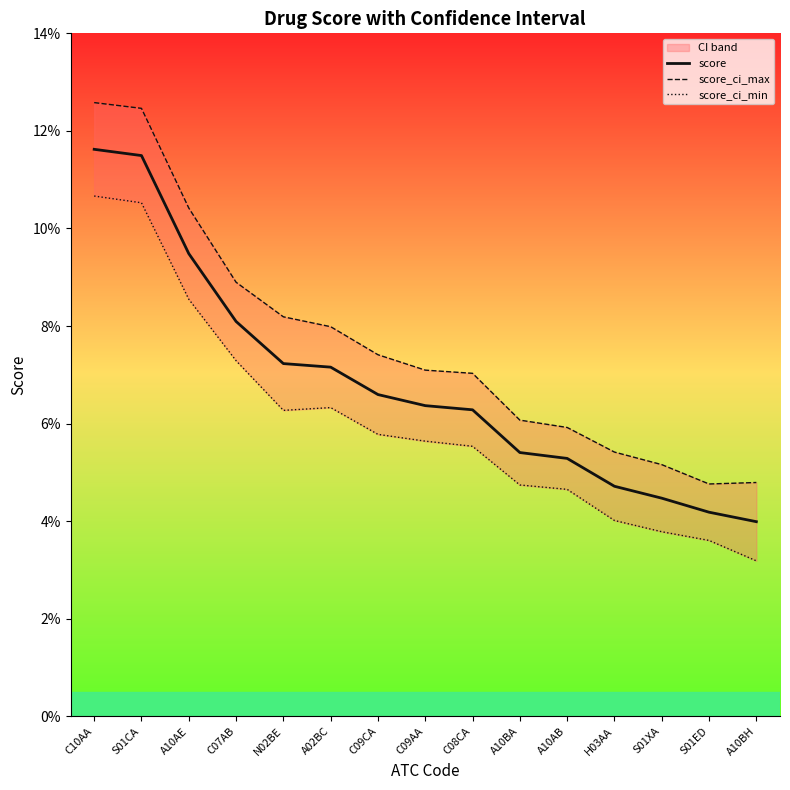

The score series shows 0.1 at N02BE. True or false?

True